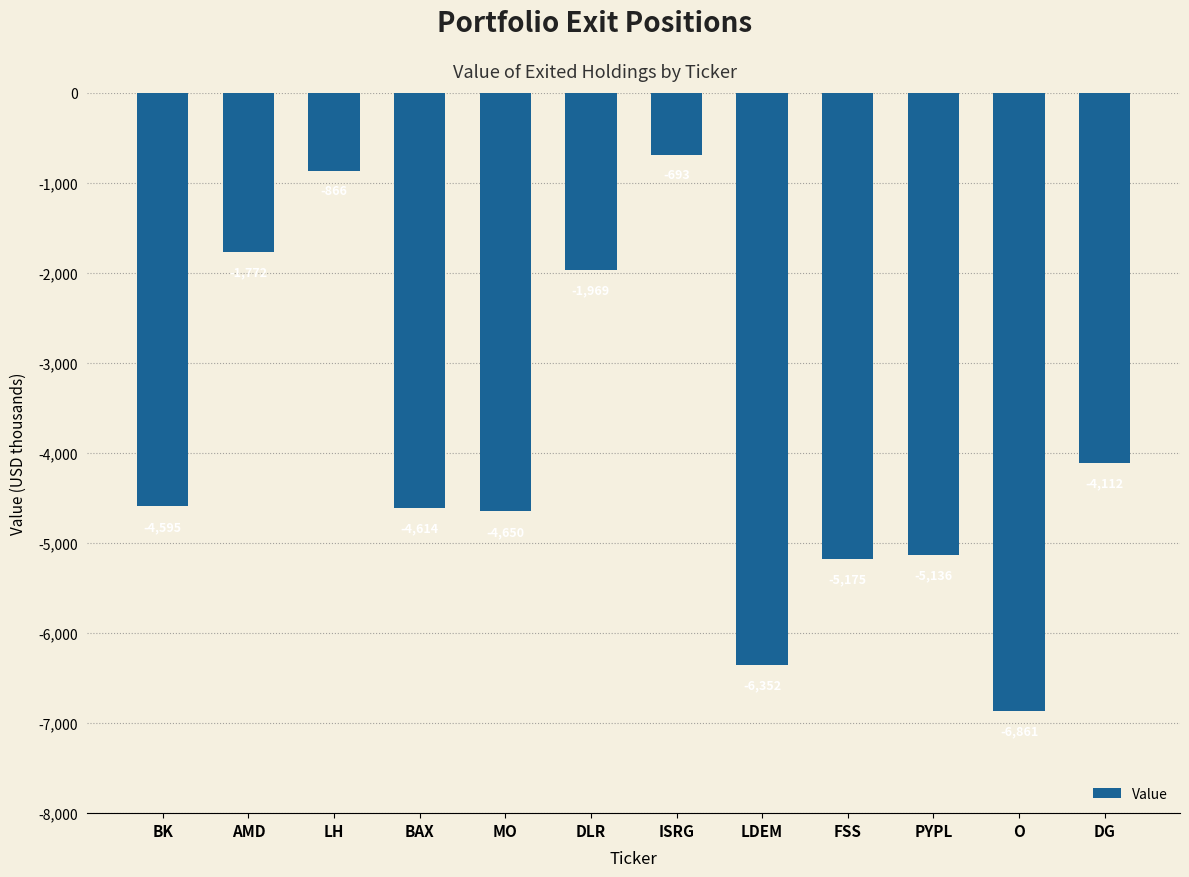

How many categories are shown in the chart?

12